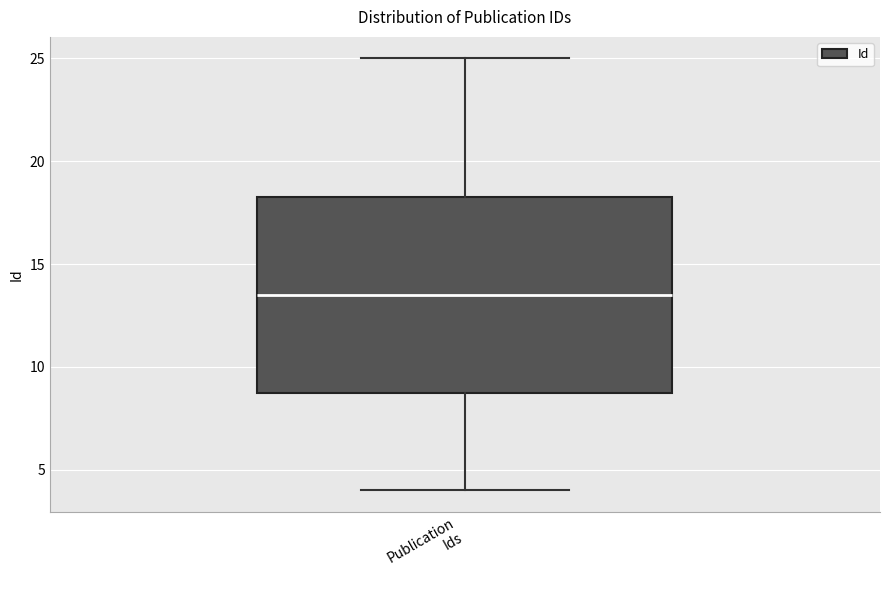

Where is the upper edge of the box for Publication Ids on the y-axis? The values are not printed on the chart, so give them approximately, as read against the axis.

18.5